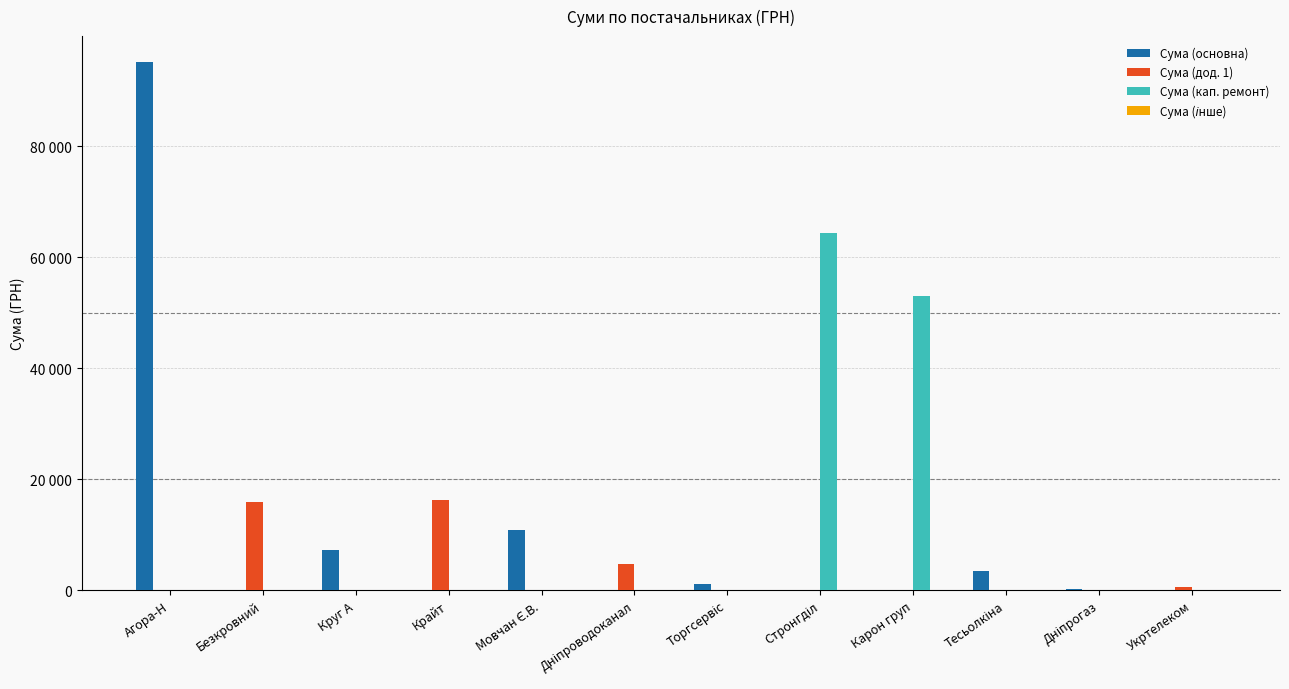

Which series changed the most between Торгсервіс and Укртелеком?

Сума (основна)